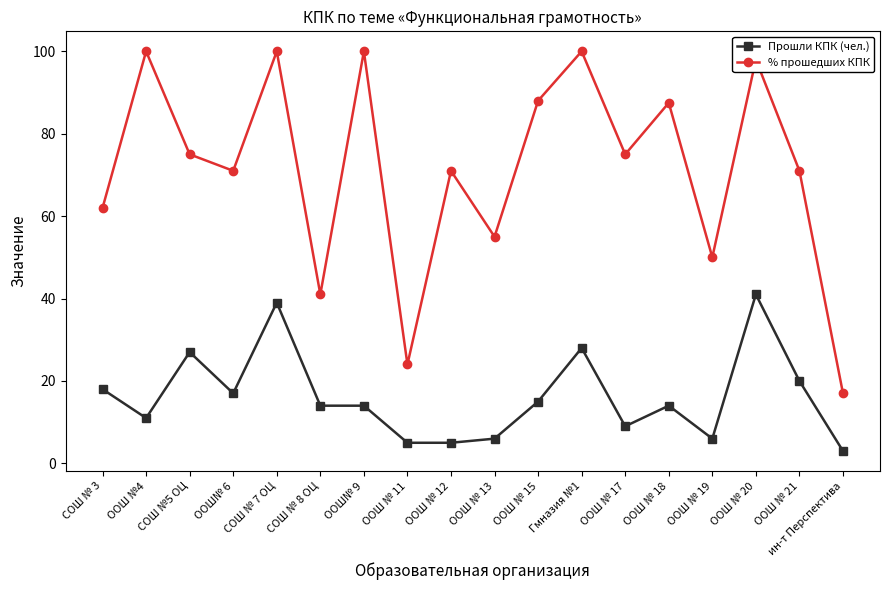

Is it true that Прошли КПК (чел.) equals 11.0 at ООШ №4?

True